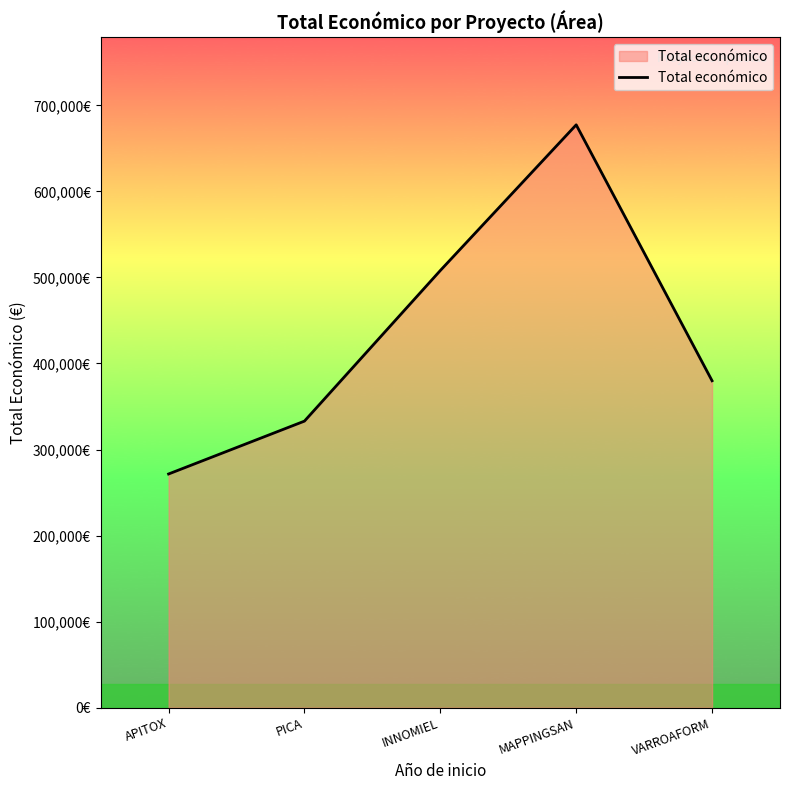

True or false: there are more than 0 points higher than both neighbors.

True